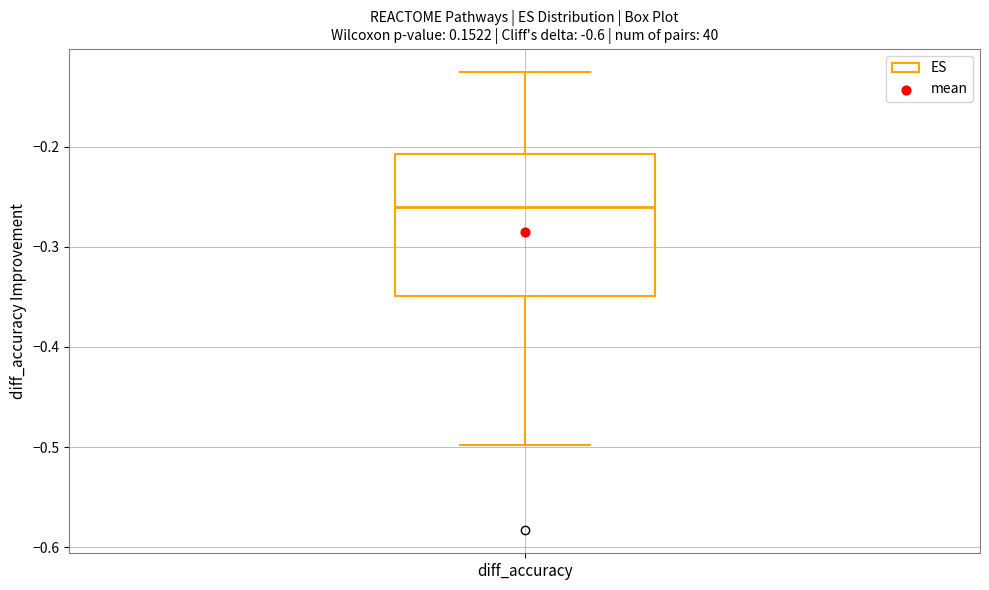

Transcribe this box plot: give where the median line is, the range the box spans, and where the two whiskers end, as read against the y-axis. The values are not printed on the chart, so give them approximately, as read against the axis.

median -0.26, box -0.35 to -0.21, whiskers -0.50 to -0.13